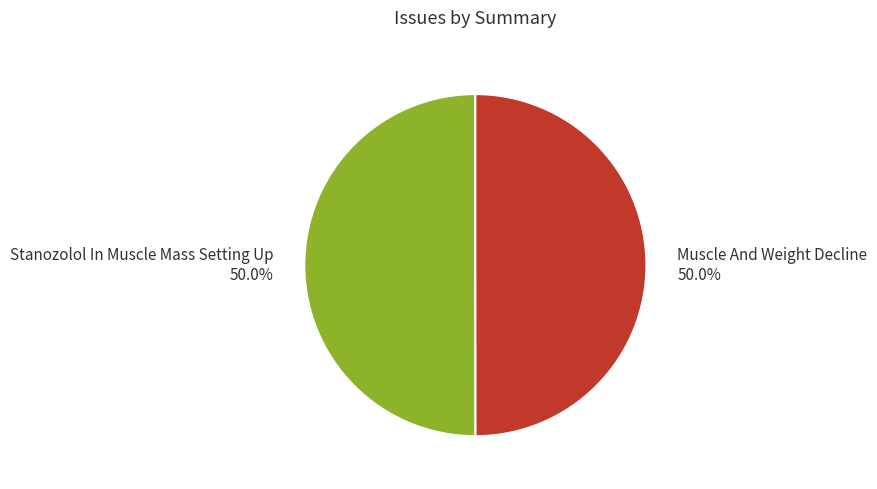

What is the ratio of the value at Stanozolol In Muscle Mass Setting Up 50.0% to the value at Muscle And Weight Decline 50.0%?

1.0